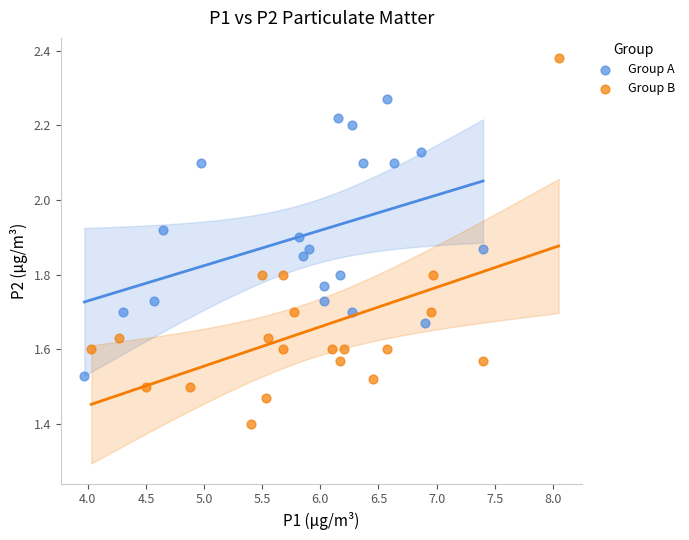

Which series reaches the maximum Y coordinate?

Group B